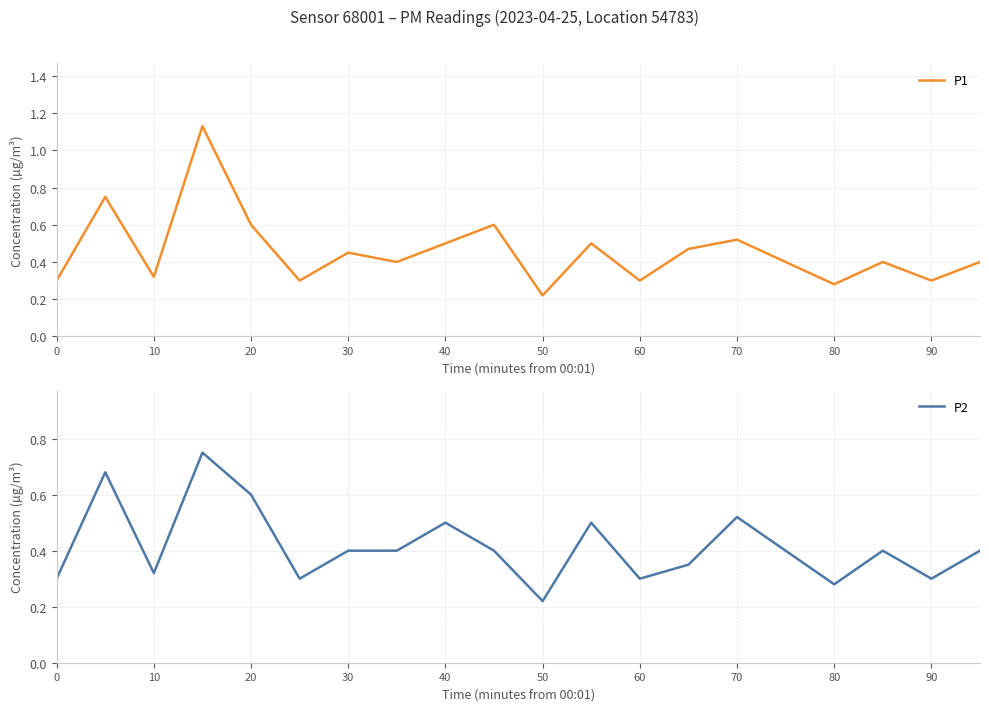

At how many categories does at least one series exceed 0?

20